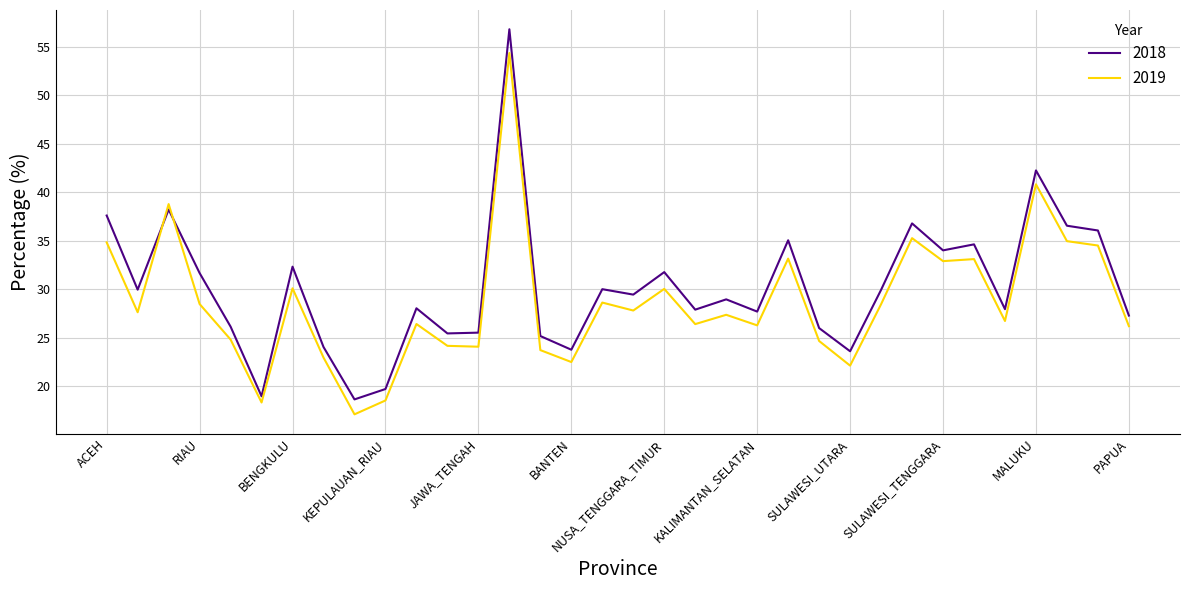

What is the maximum value for 2018?

56.8